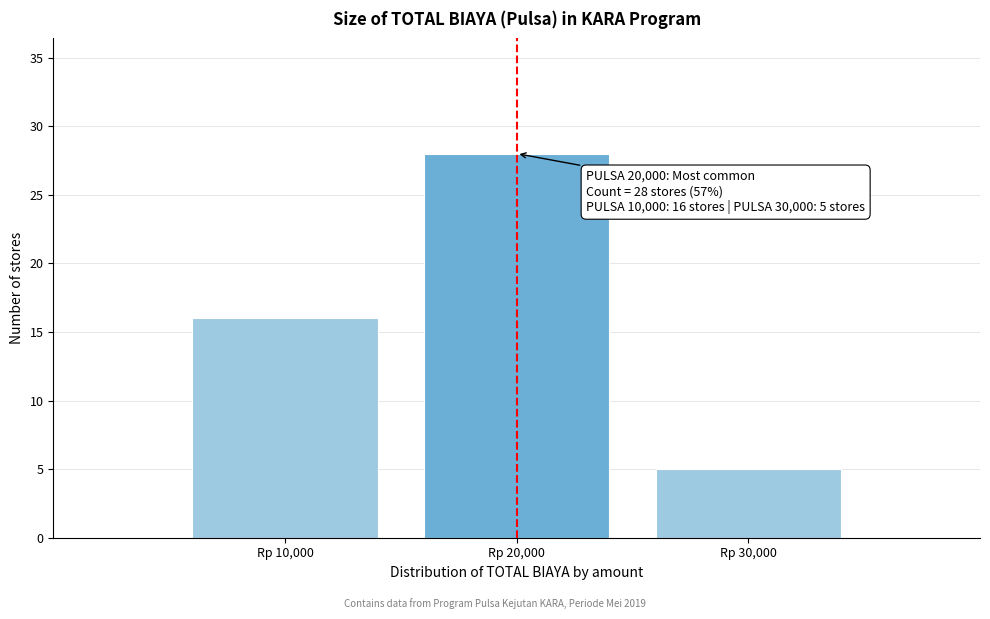

Reading left to right, list all the values displayed in this chart.

16	28	5